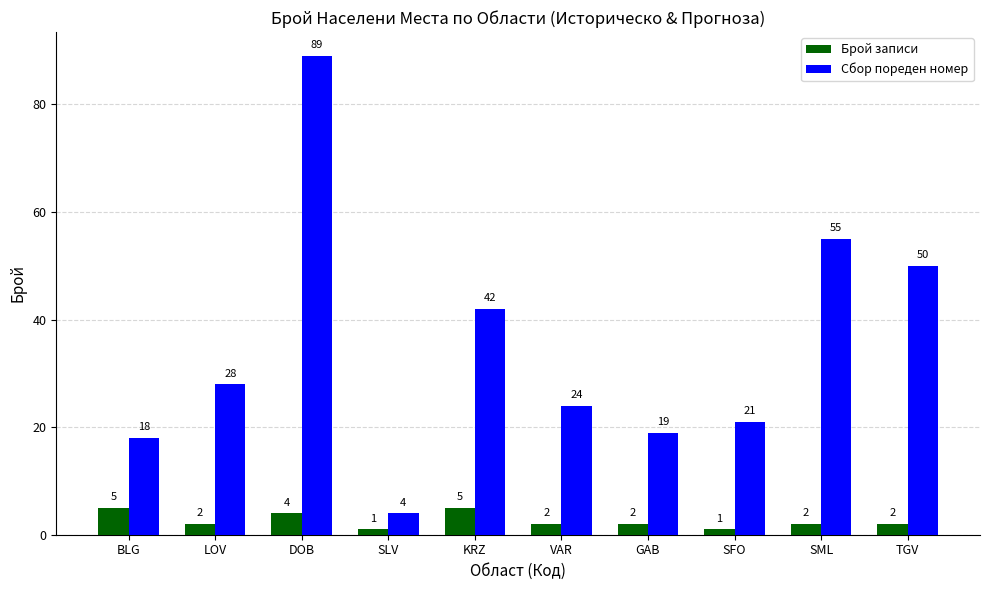

At how many categories does at least one series exceed 36?

4